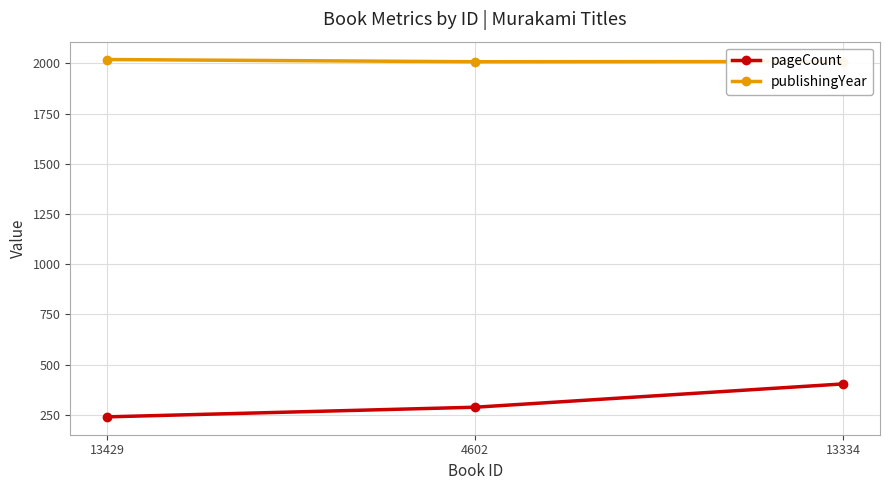

At 4602, list the series in order from largest to smallest.

publishingYear, pageCount